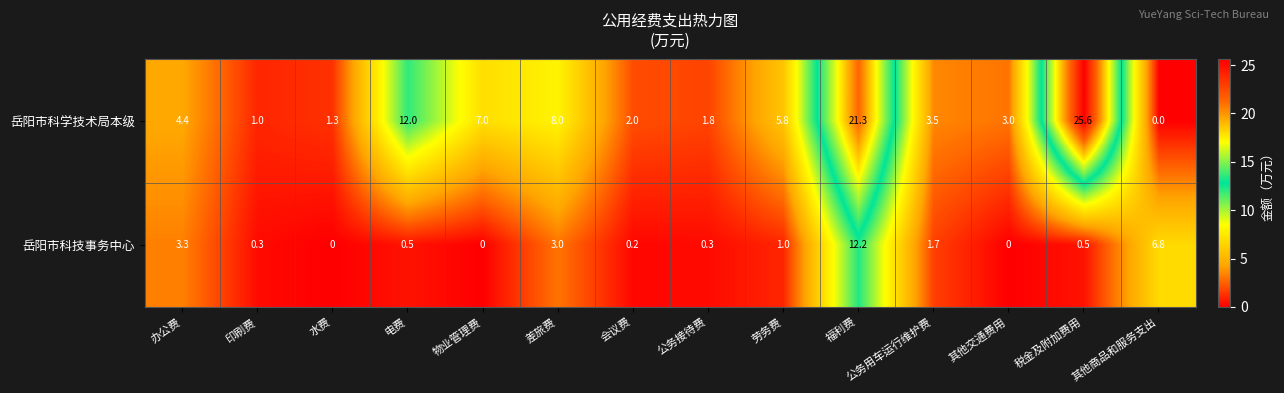

What is the total value across all series at 办公费?

7.7